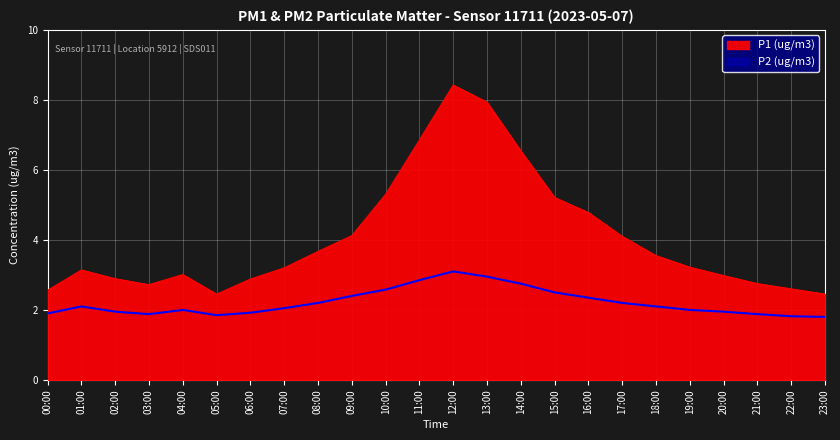

What is the sum of the P2 (ug/m3) values at 07:00 and 12:00?

5.2